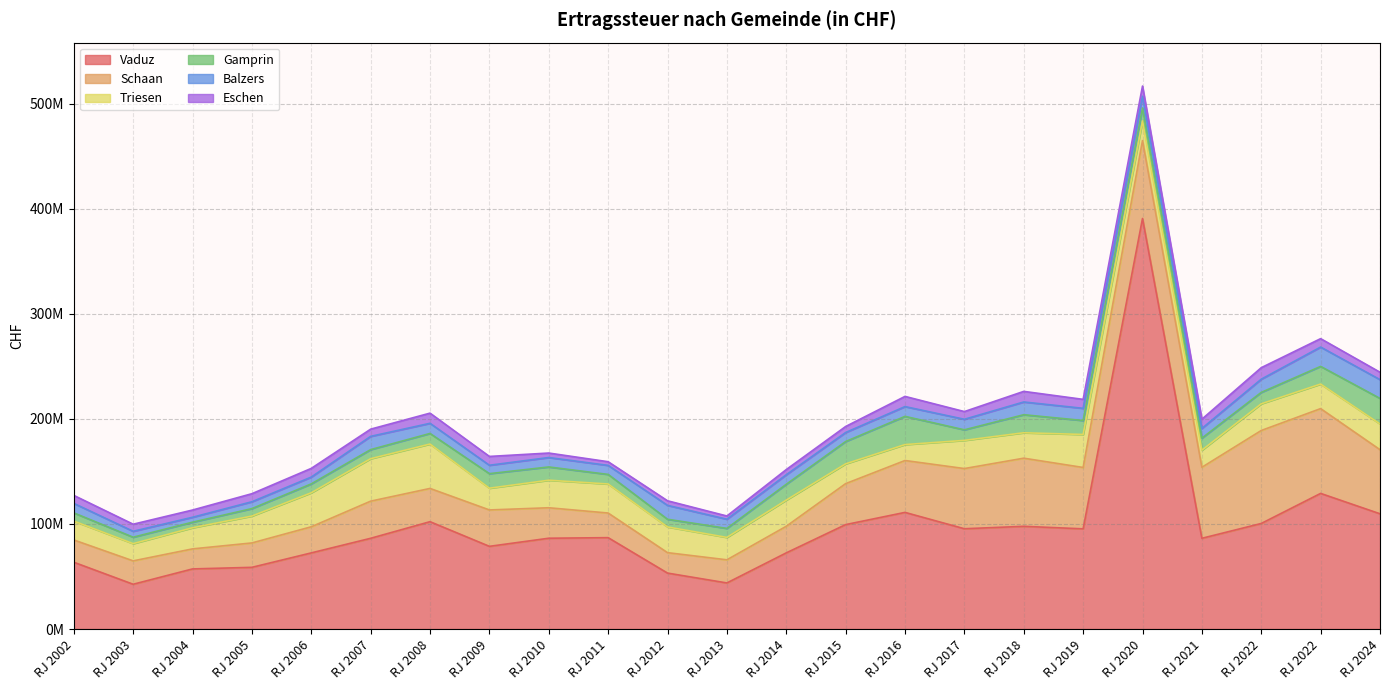

What is the approximate value of Vaduz at RJ 2006?

72453331.6